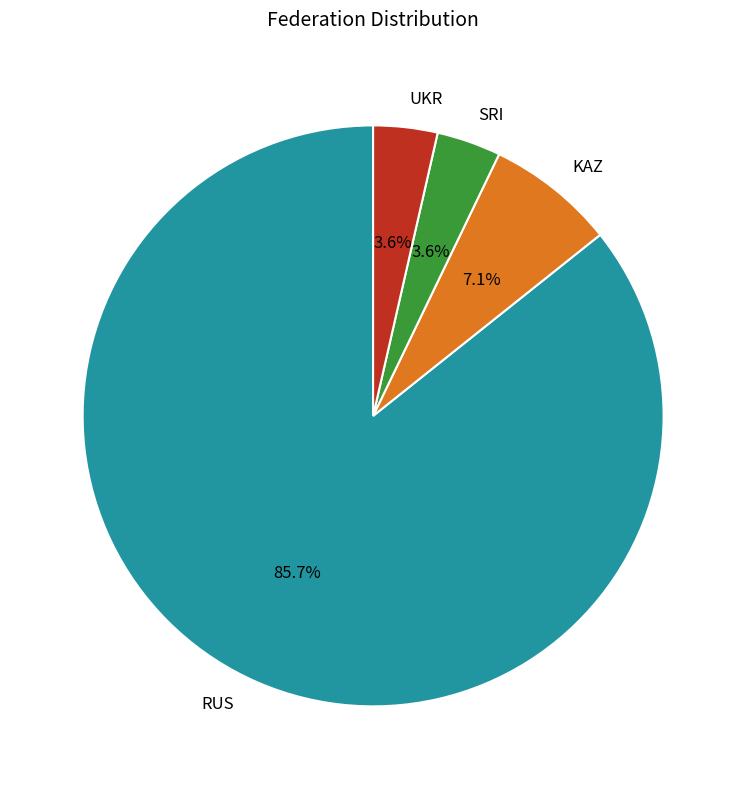

How many segments does this pie chart have?

4